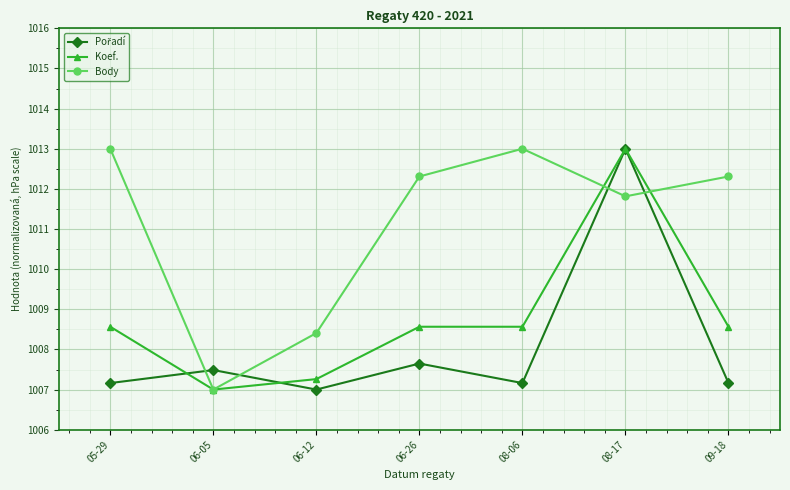

What is the label of the 4th point from the right?

06-26